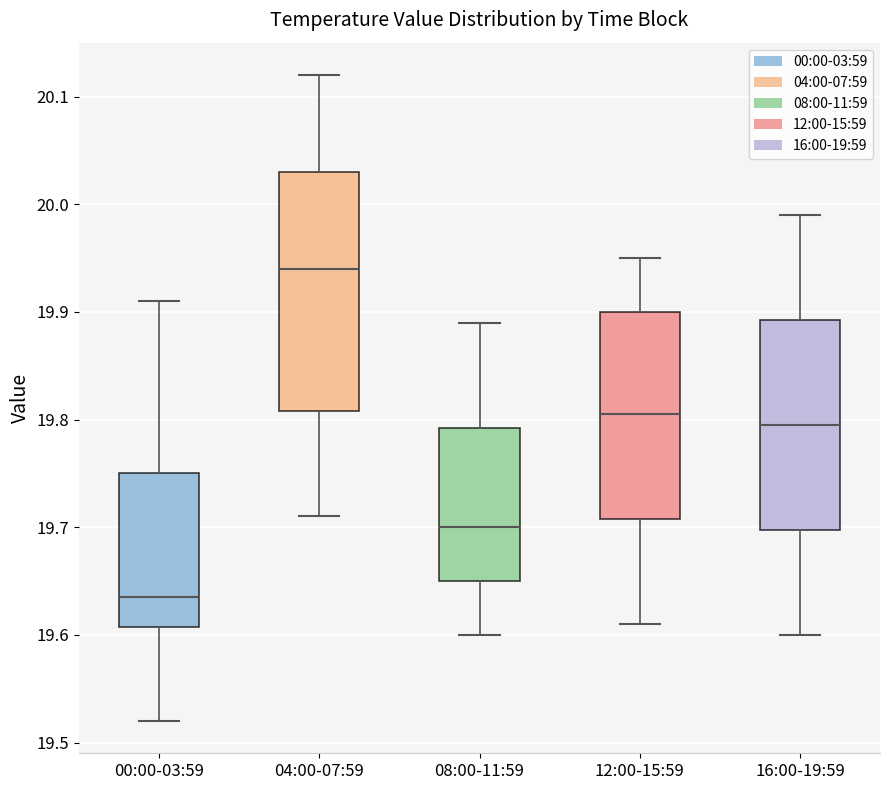

Where does the upper whisker of the box for 08:00-11:59 end on the y-axis? The values are not printed on the chart, so give them approximately, as read against the axis.

19.89